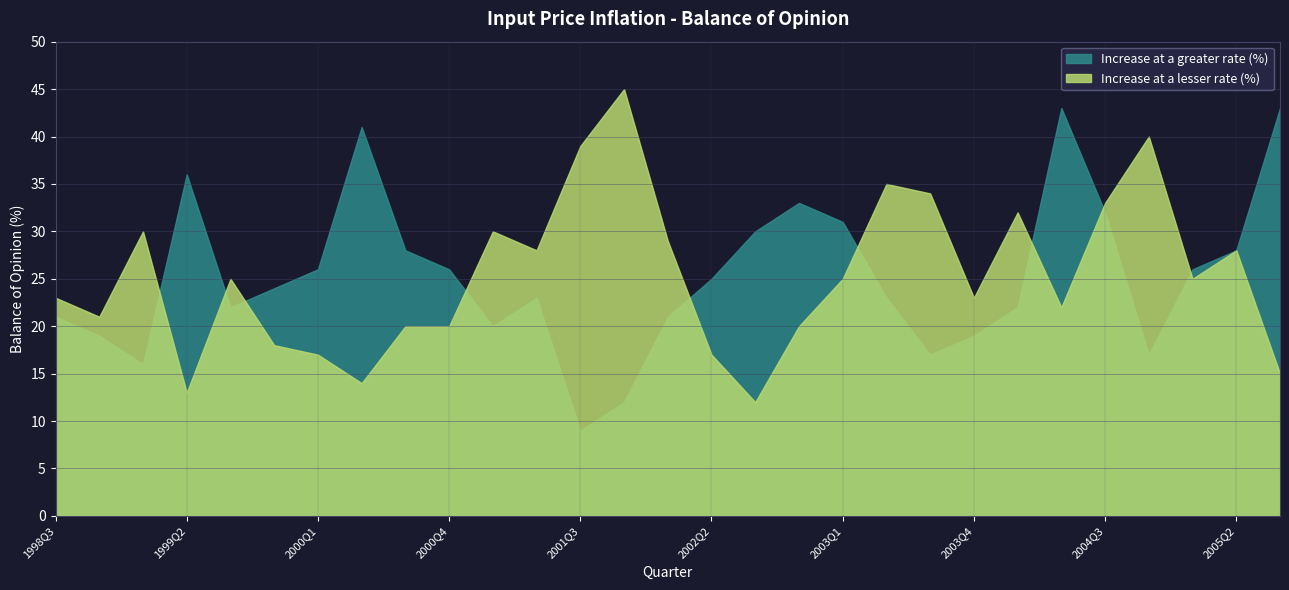

Rank the series at 2003Q1 from lowest to highest value.

Increase at a lesser rate (%), Increase at a greater rate (%)